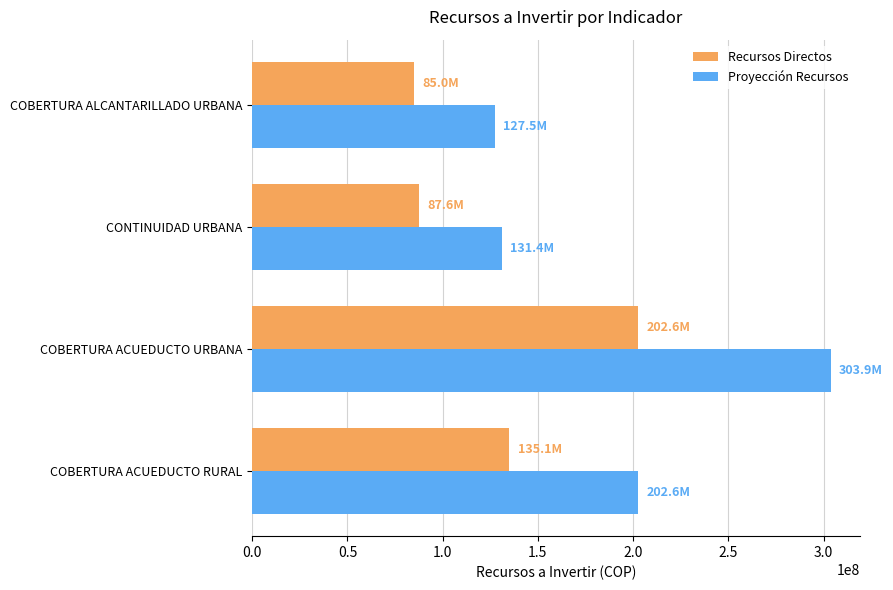

Where is Proyección Recursos nearest to the value 215714226?

COBERTURA ACUEDUCTO RURAL